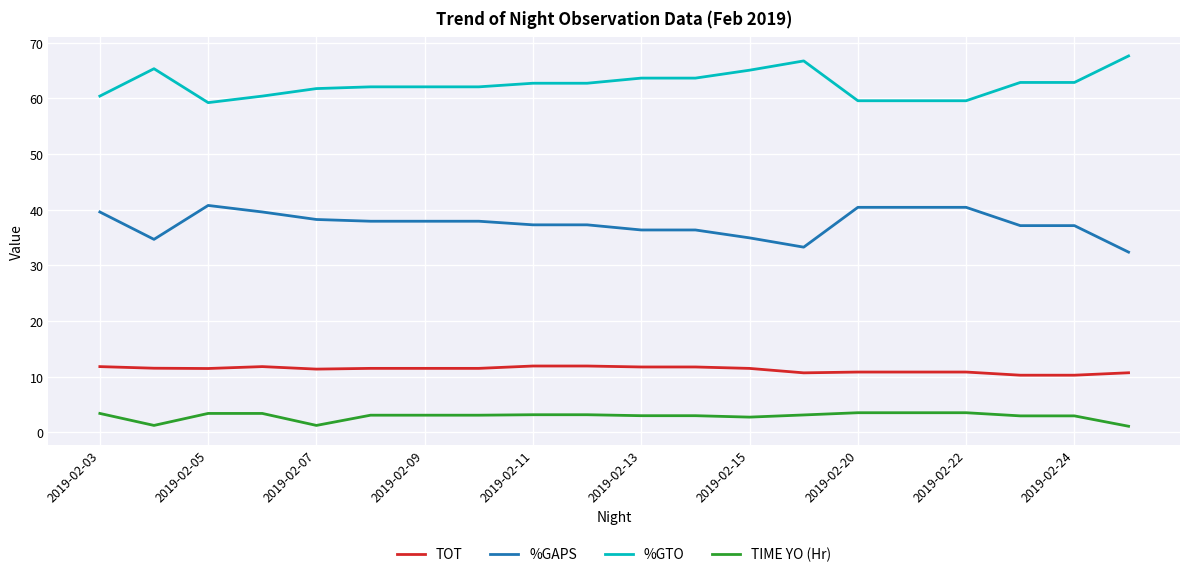

Does the chart have visible grid lines?

Yes